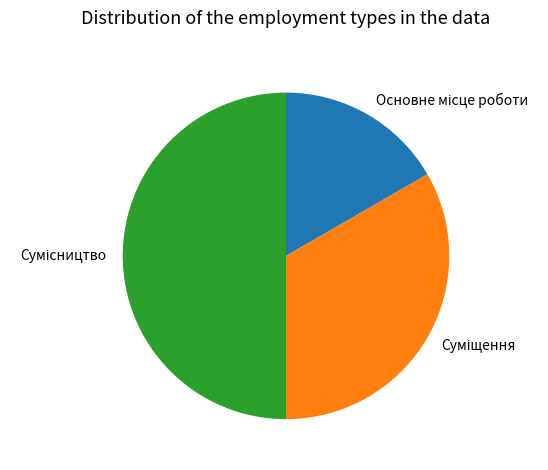

How many slices are in this pie chart?

3